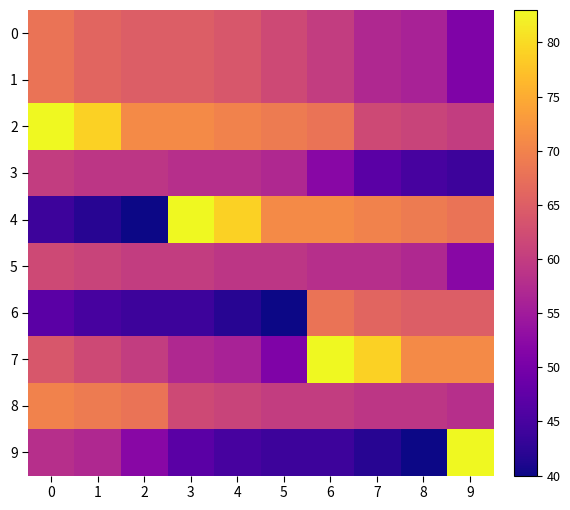

What is the highest value of the 8 series?

70